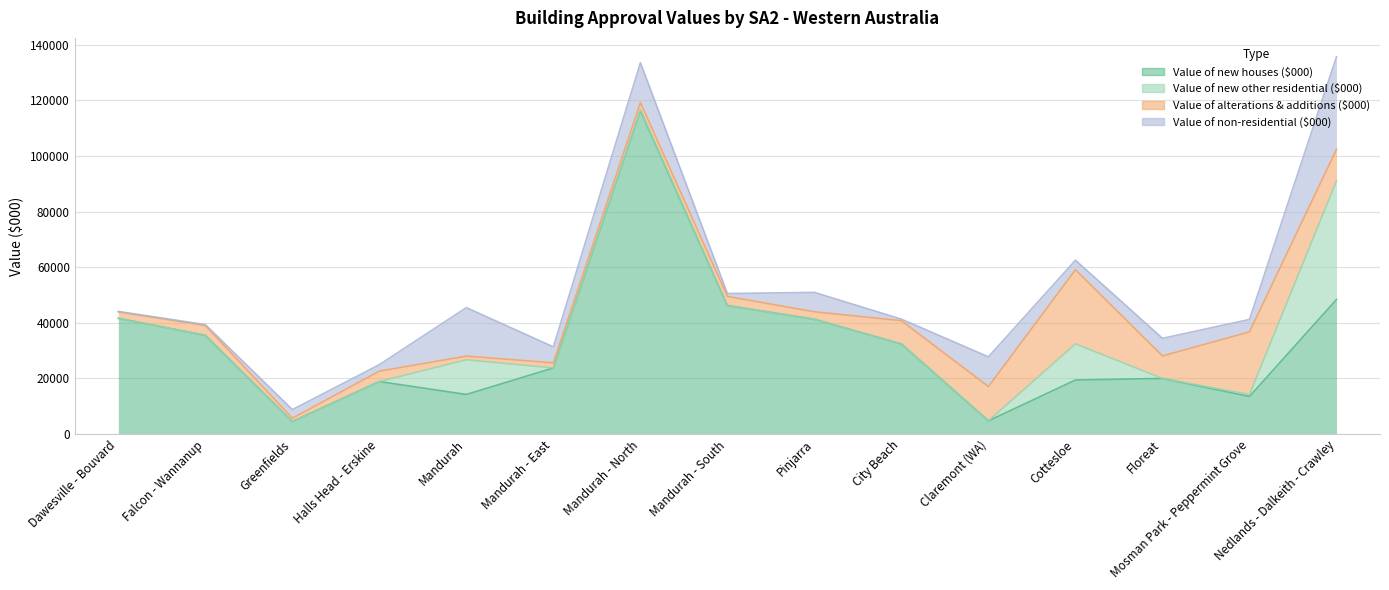

What is the spread (max minus min) of values at Mandurah?

16132.4